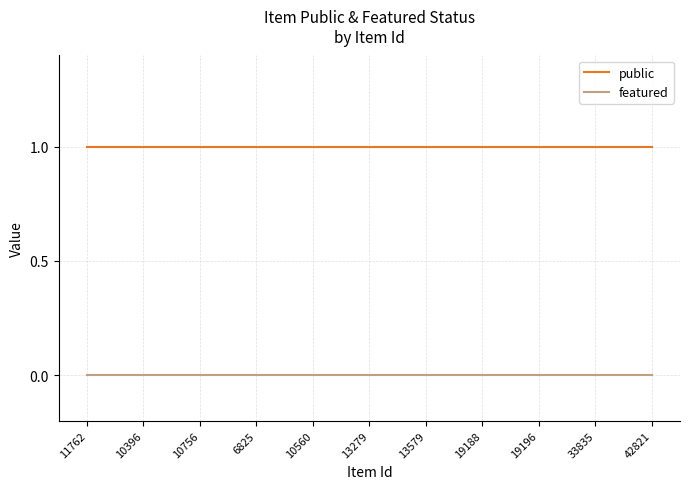

What position from the left is 10560?

5